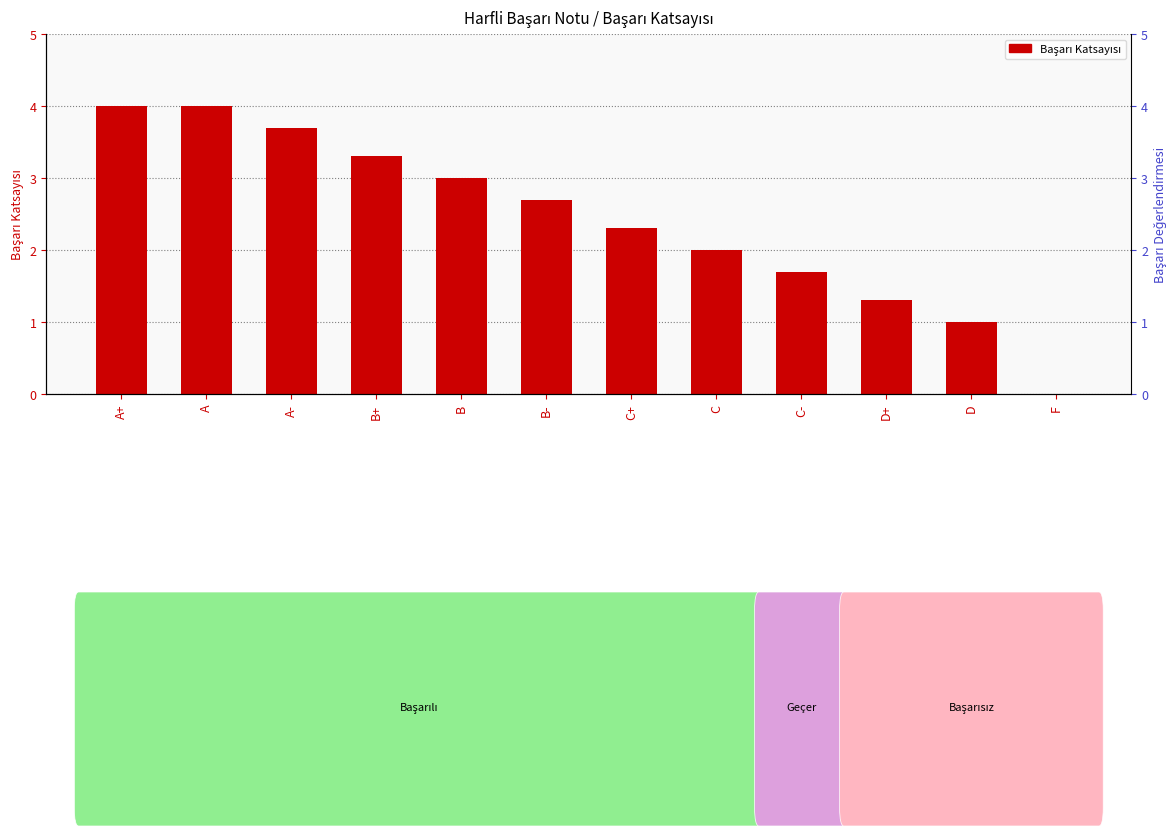

What is the greatest value displayed?

4.0